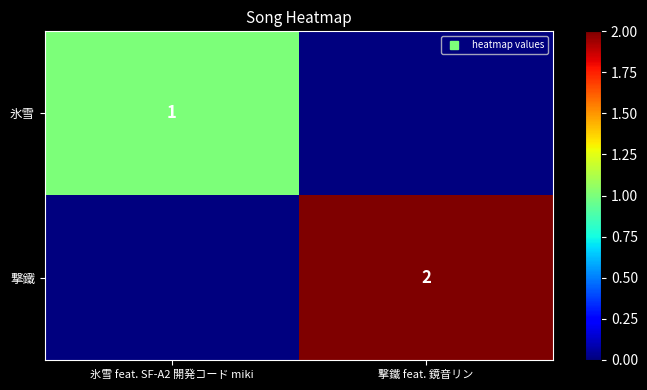

The 氷雪 series shows 1 at 氷雪 feat. SF-A2 開発コード miki. True or false?

False